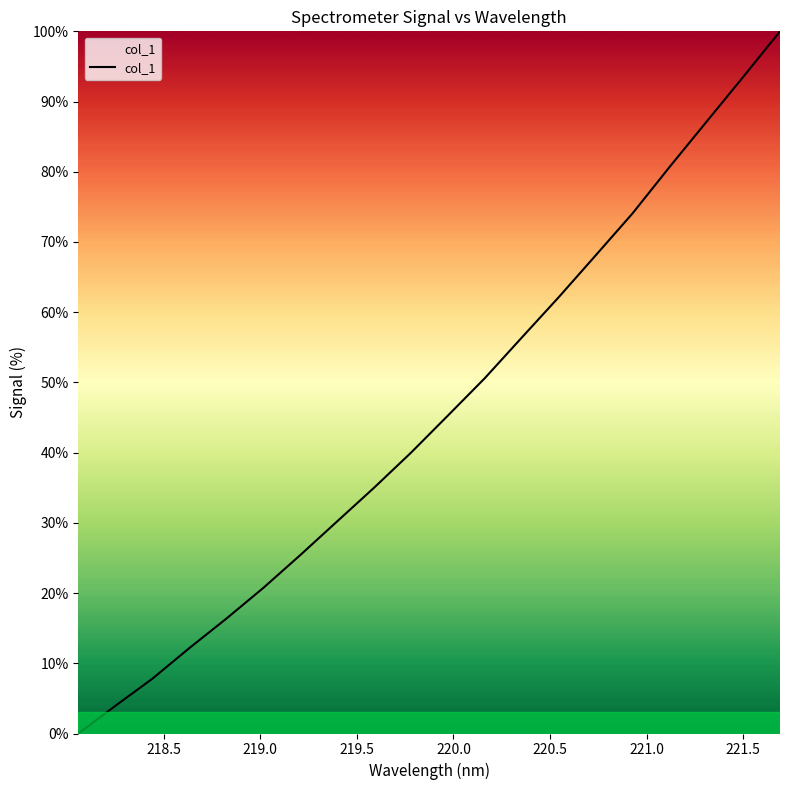

What is the average value?

45.5